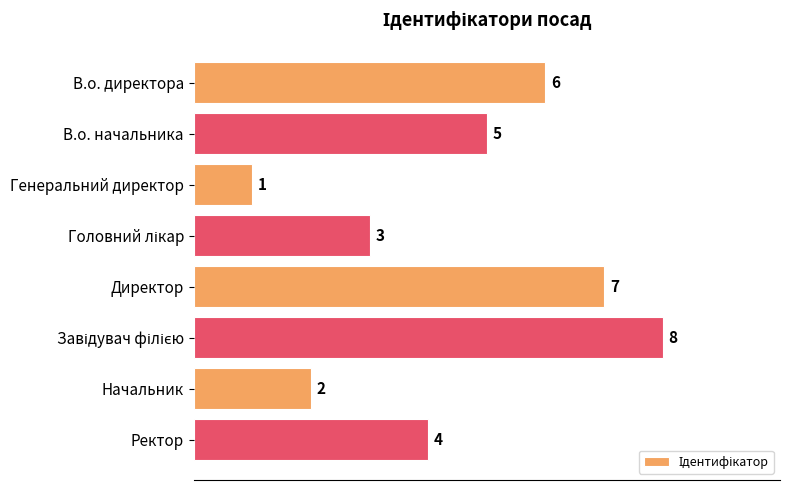

Where is the data nearest to the value 4?

Ректор